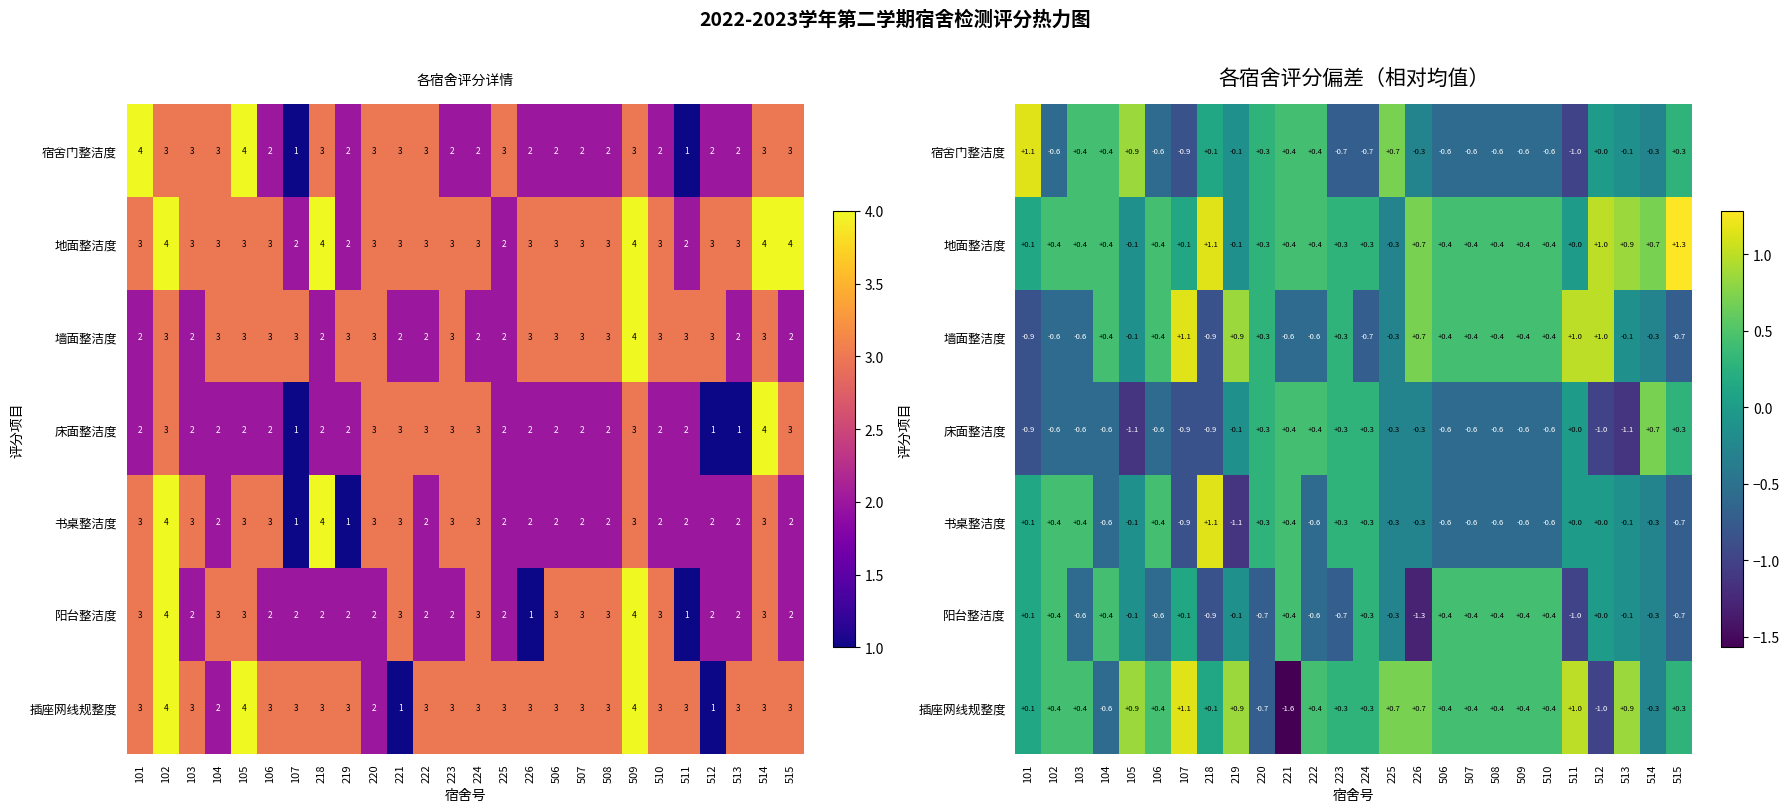

At which category does the chart reach its minimum across all series?

221